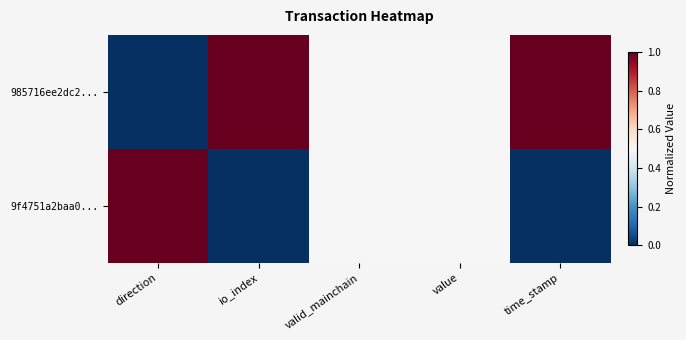

Reading left to right, what are all the values shown in this chart?

985716ee2dc2...: direction=0.0	io_index=1.0	valid_mainchain=0.5	value=0.5	time_stamp=1.0
9f4751a2baa0...: direction=1.0	io_index=0.0	valid_mainchain=0.5	value=0.5	time_stamp=0.0